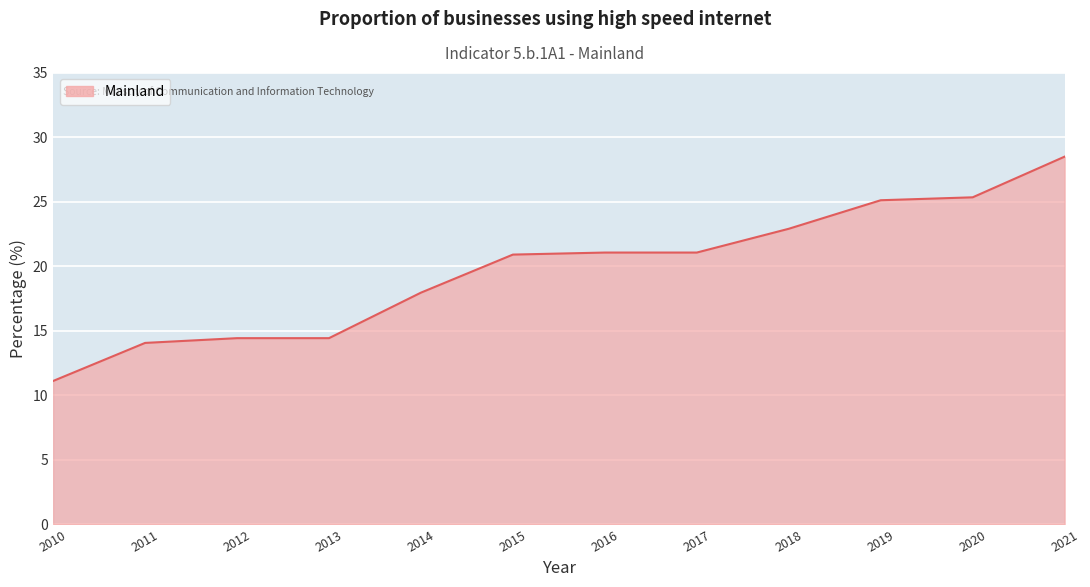

At which category does the chart reach its peak across all series?

2021